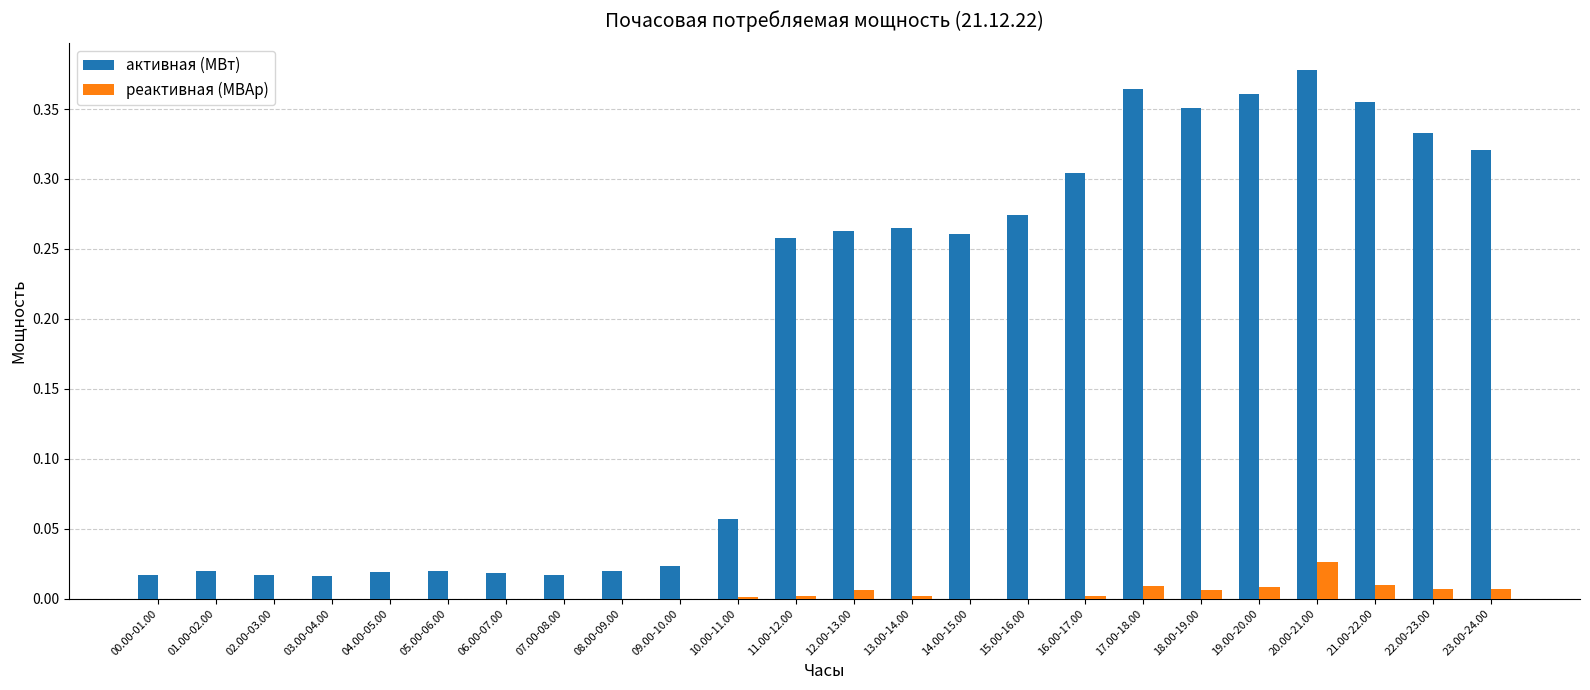

Between 07.00-08.00 and 11.00-12.00, which series saw the biggest shift?

активная (МВт)